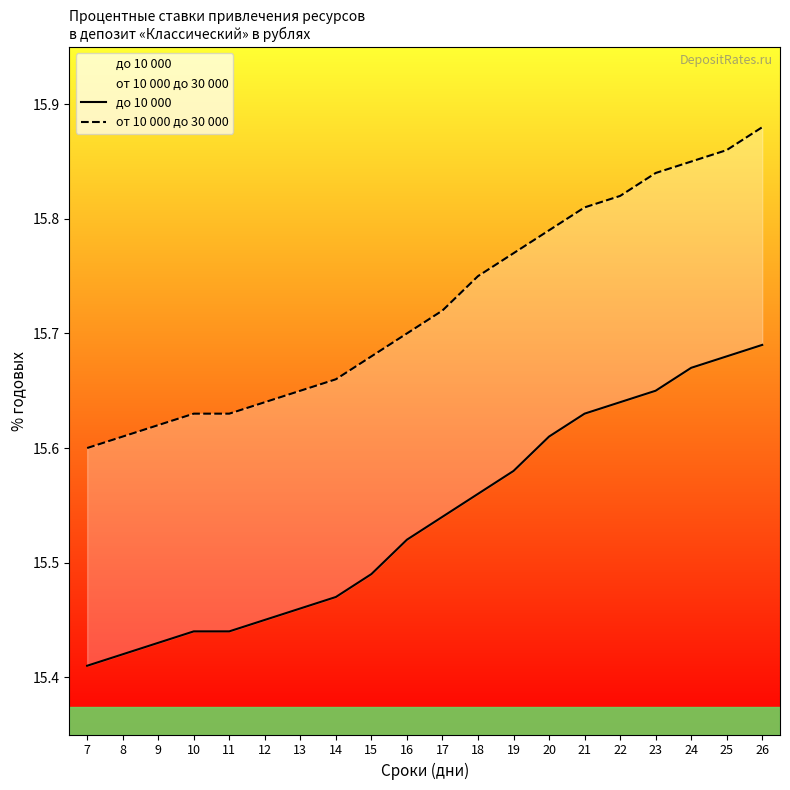

Reading left to right, what are all the values shown in this chart?

до 10 000: 7=15.4	8=15.4	9=15.4	10=15.4	11=15.4	12=15.4	13=15.5	14=15.5	15=15.5	16=15.5	17=15.5	18=15.6	19=15.6	20=15.6	21=15.6	22=15.6	23=15.7	24=15.7	25=15.7	26=15.7
от 10 000 до 30 000: 7=15.6	8=15.6	9=15.6	10=15.6	11=15.6	12=15.6	13=15.7	14=15.7	15=15.7	16=15.7	17=15.7	18=15.8	19=15.8	20=15.8	21=15.8	22=15.8	23=15.8	24=15.8	25=15.9	26=15.9